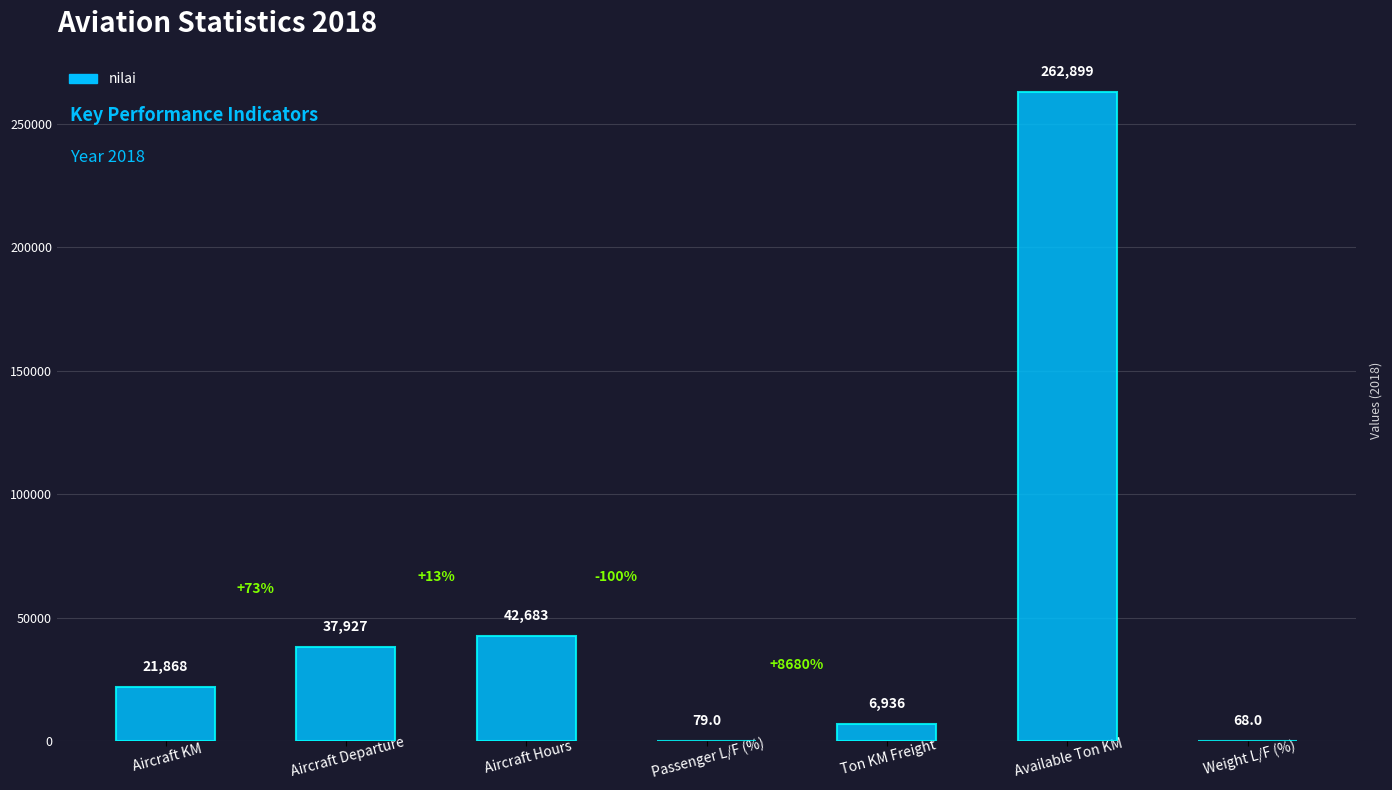

What is the ratio of the value at Aircraft Hours to the value at Available Ton KM?

0.2